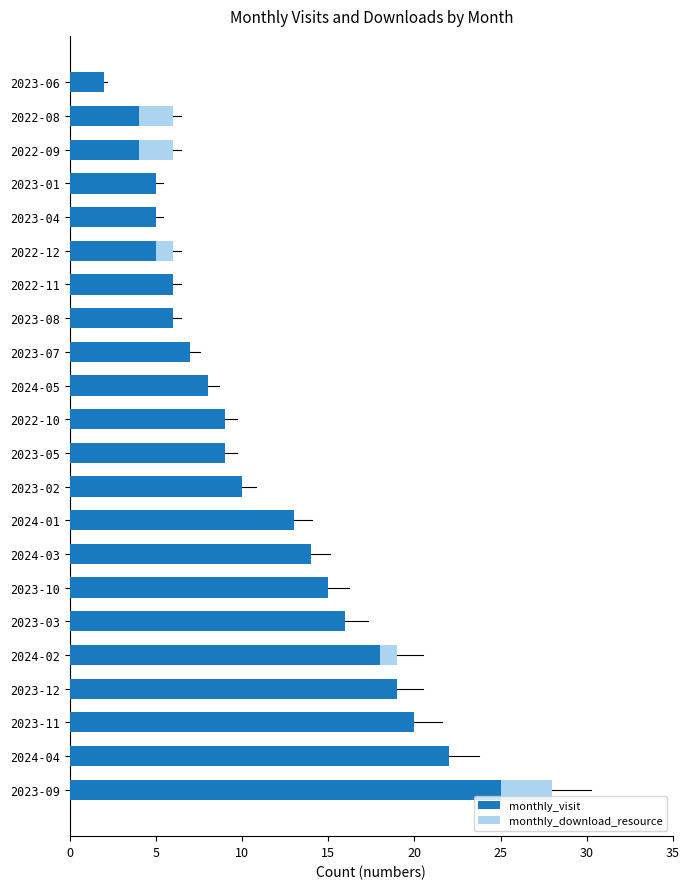

Rank the series by their average value, from highest to lowest.

monthly_visit, monthly_download_resource